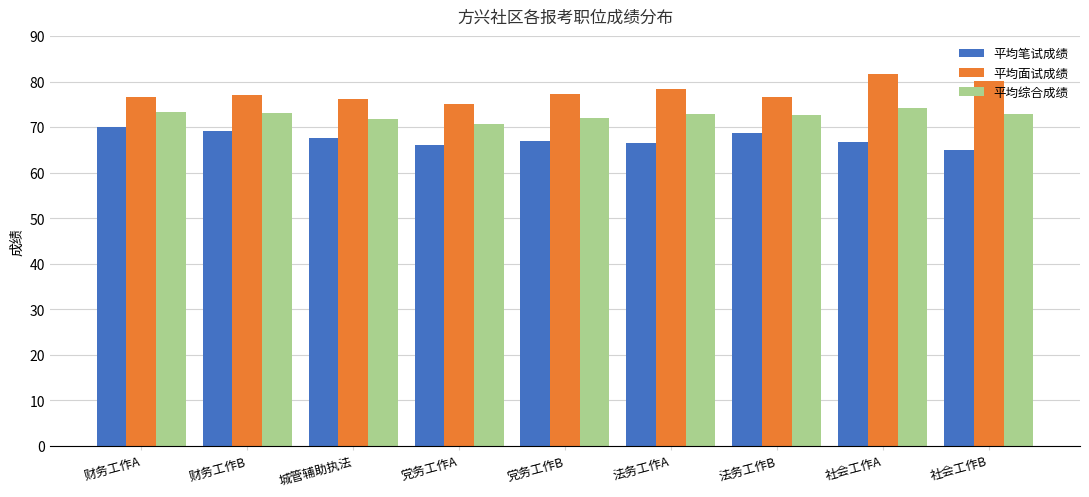

What are all the series names shown in the legend?

平均笔试成绩, 平均面试成绩, 平均综合成绩